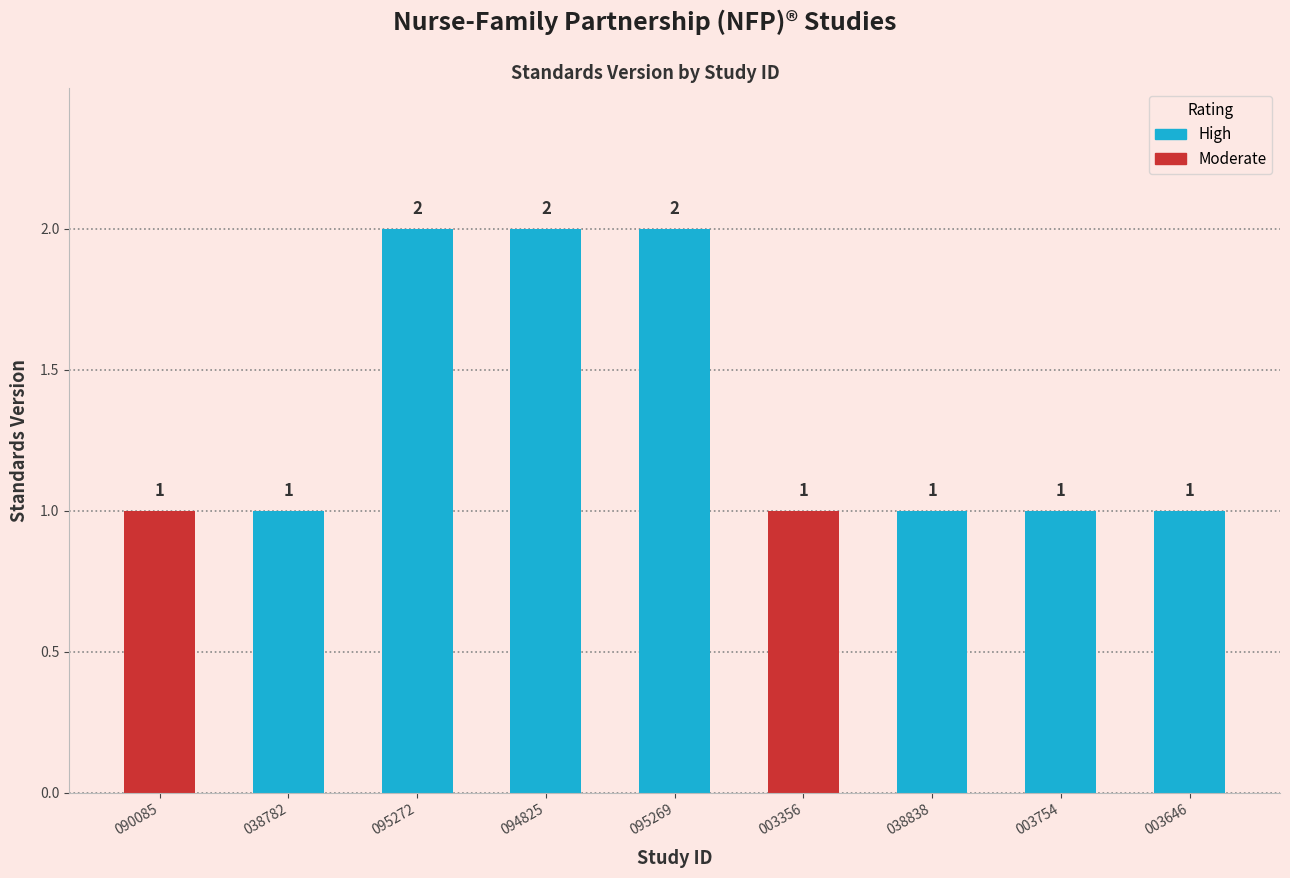

Between WWHV095269 and WWHV003646, which is larger?

WWHV095269